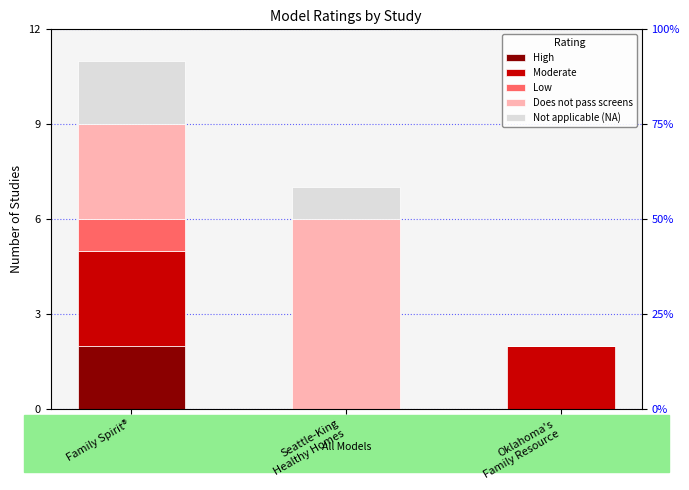

What are all the series names shown in the legend?

High, Moderate, Low, Does not pass screens, Not applicable (NA)